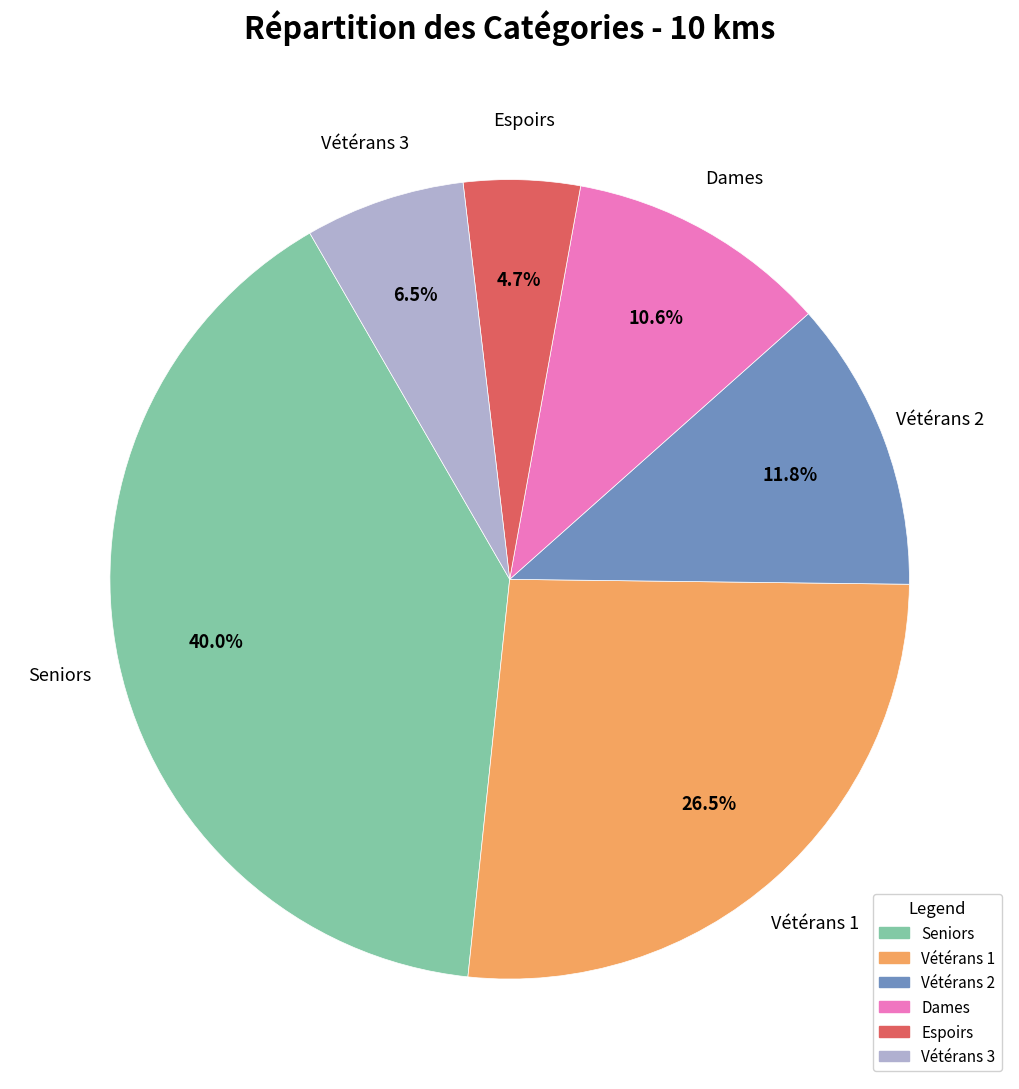

Rank the categories by value from lowest to highest.

Espoirs, Vétérans 3, Dames, Vétérans 2, Vétérans 1, Seniors